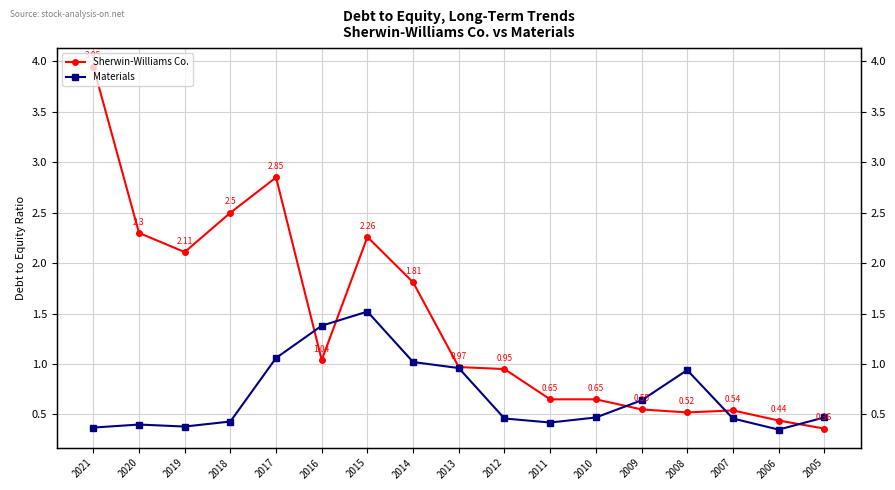

Which series has the widest spread of values?

Sherwin-Williams Co.